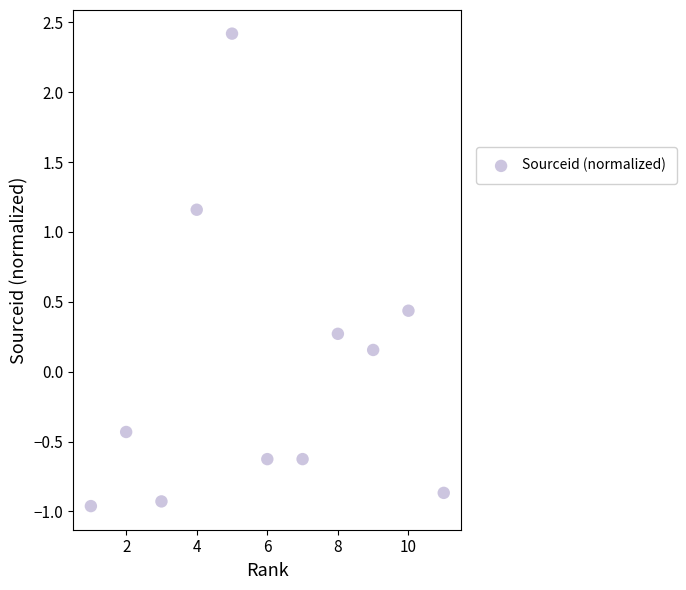

What is the range of X values (max minus min)?

10.0